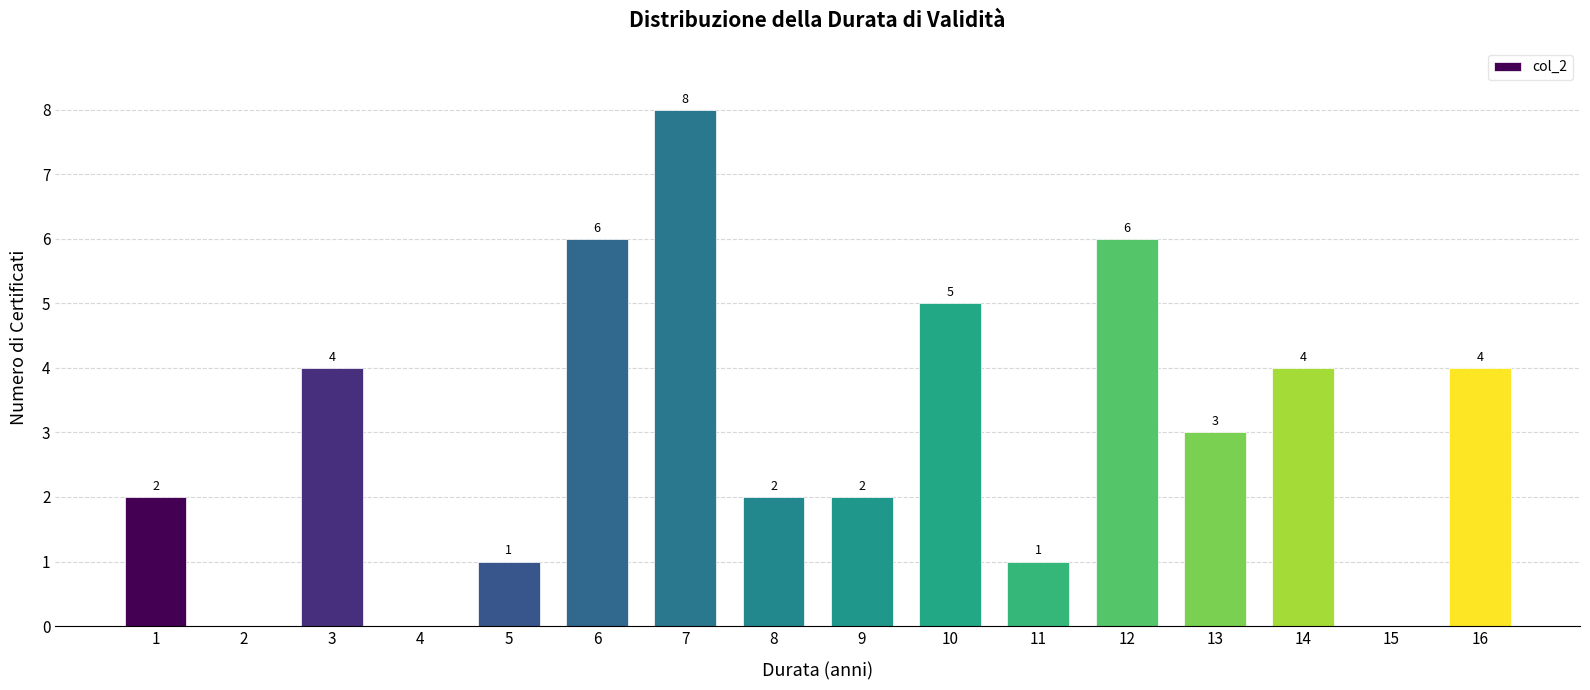

Reading left to right, list all the values displayed in this chart.

1=2	2=0	3=4	4=0	5=1	6=6	7=8	8=2	9=2	10=5	11=1	12=6	13=3	14=4	15=0	16=4